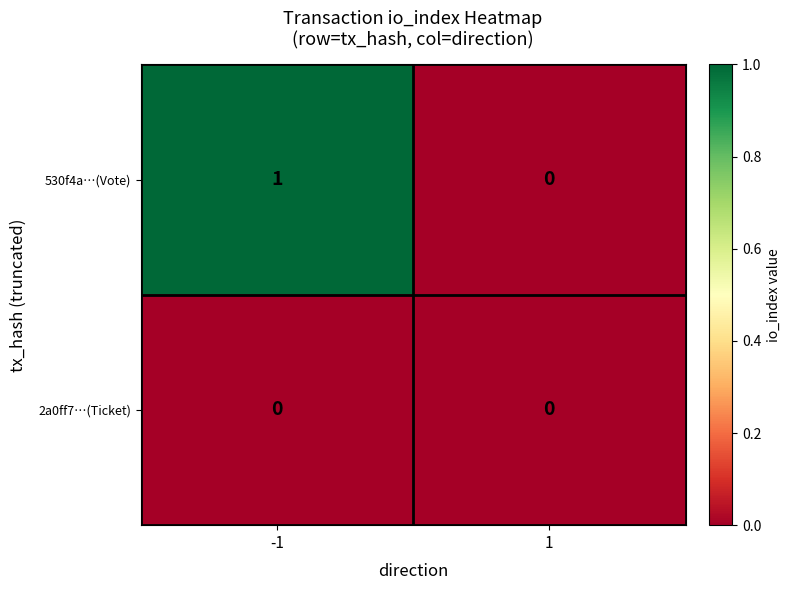

Reading left to right, what are all the values shown in this chart?

530f4a…(Vote): 1	0
2a0ff7…(Ticket): 0	0